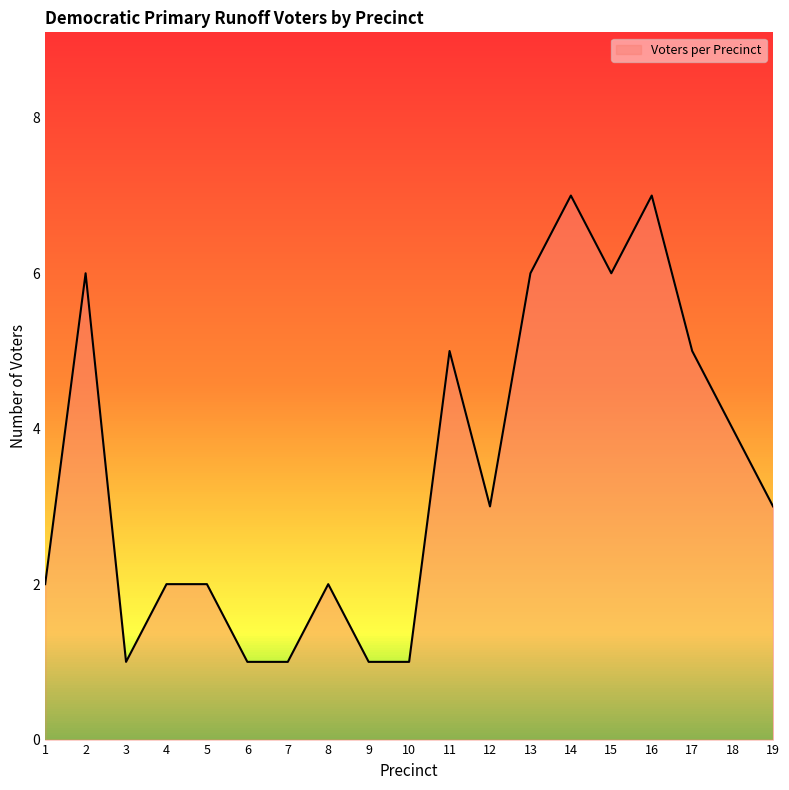

What is the sum of all values?

65